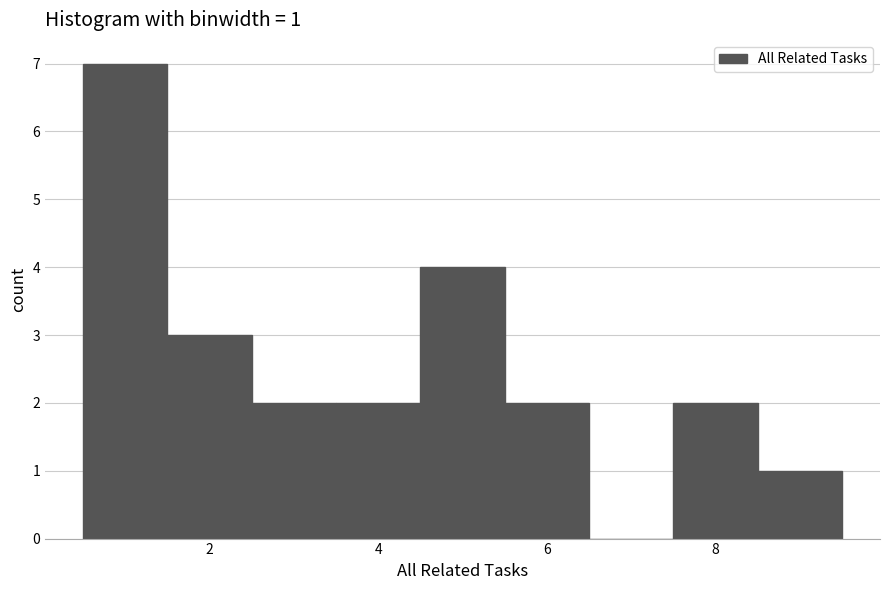

Which range on the x-axis has the tallest bar?

0.5 to 1.5